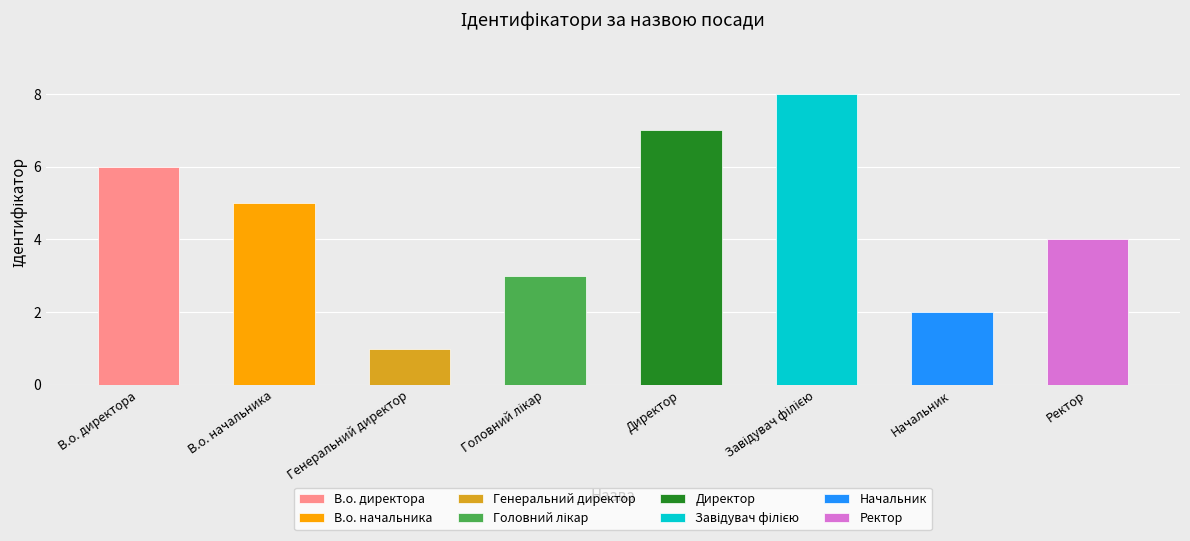

What is the label of the 5th bar from the right?

Головний лікар